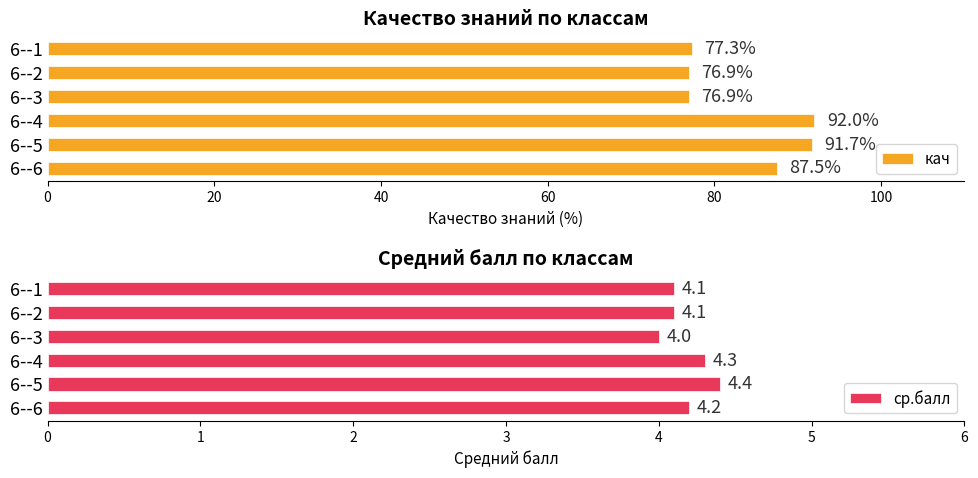

Reading right to left, transcribe all the data shown in this chart.

кач: 100=87.5	80=91.7	60=92.0	40=76.9	20=76.9	0=77.3
ср.балл: 100=4.2	80=4.4	60=4.3	40=4.0	20=4.1	0=4.1